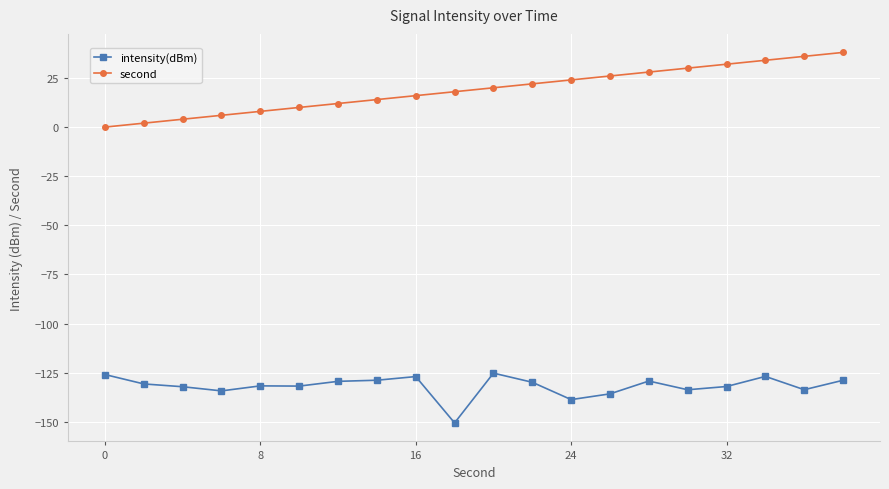

True or false: intensity(dBm) and second intersect in this chart.

False